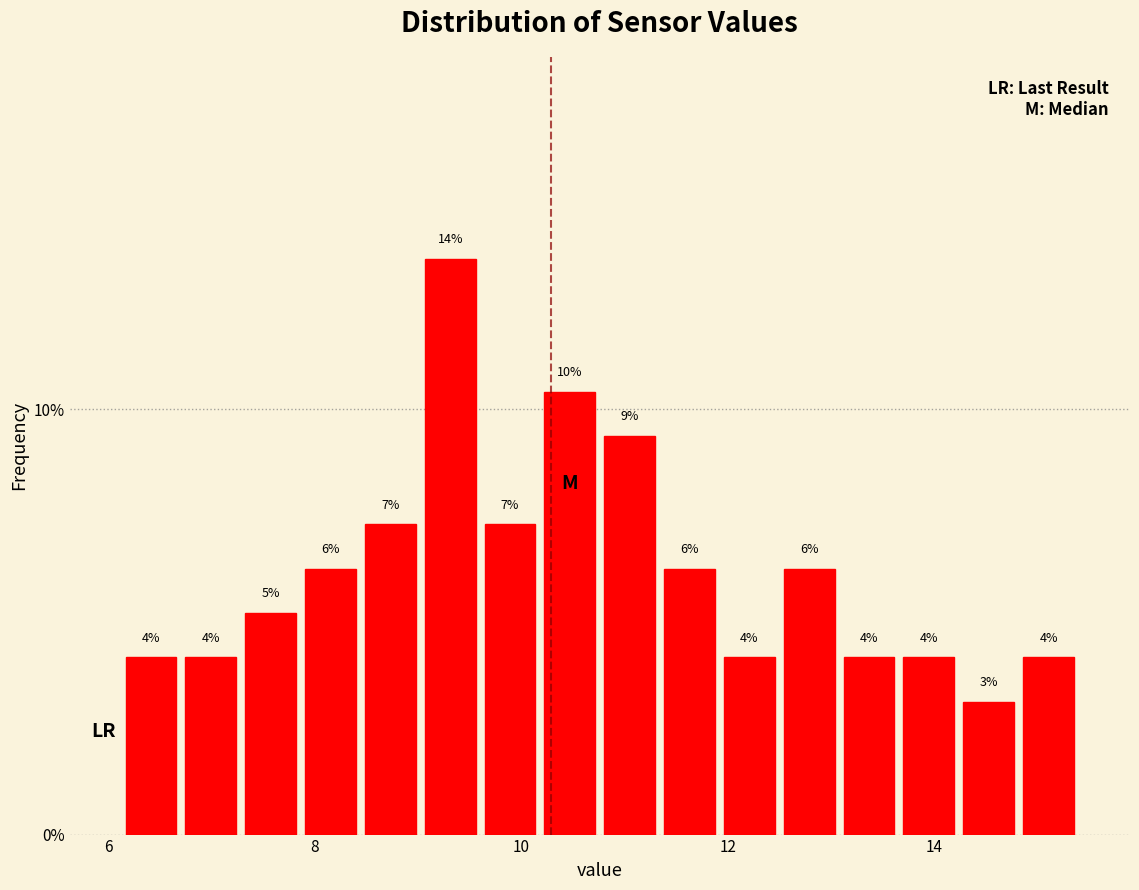

Read against the x-axis, roughly where is the centre of the tallest bar?

9.4